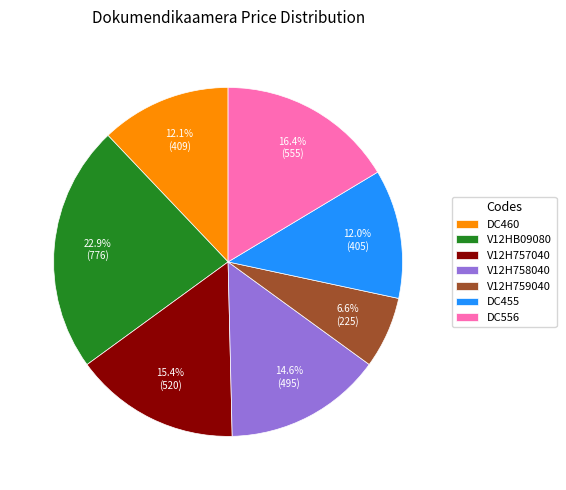

Is the sum of V12H758040 and DC556 greater than half?

No